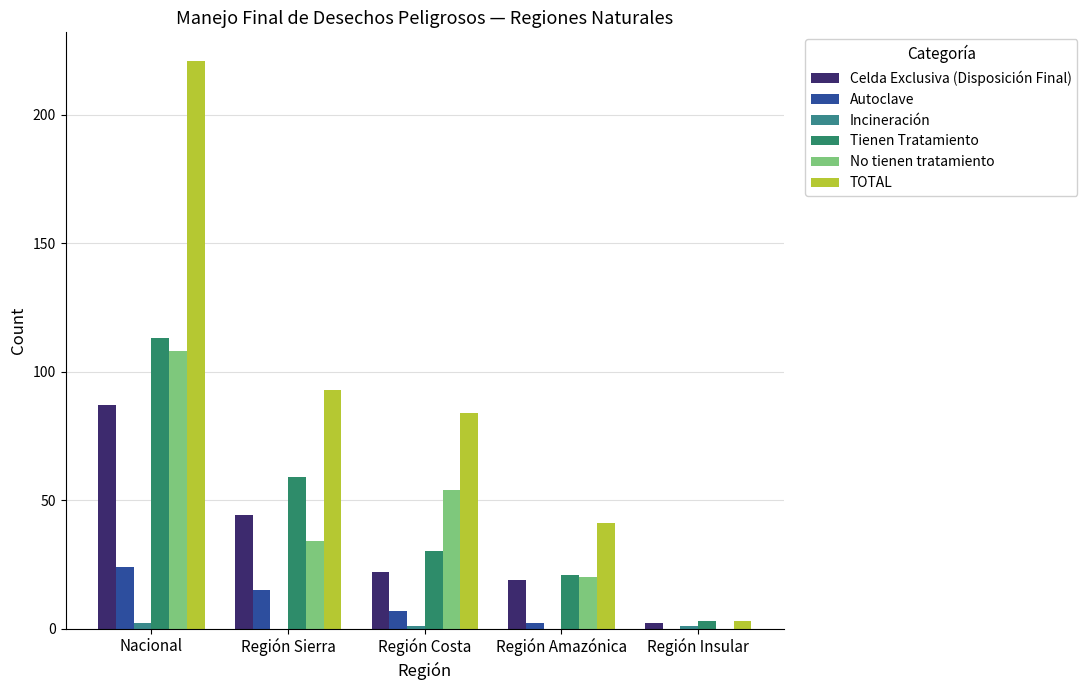

Does the chart contain stacked bars?

No